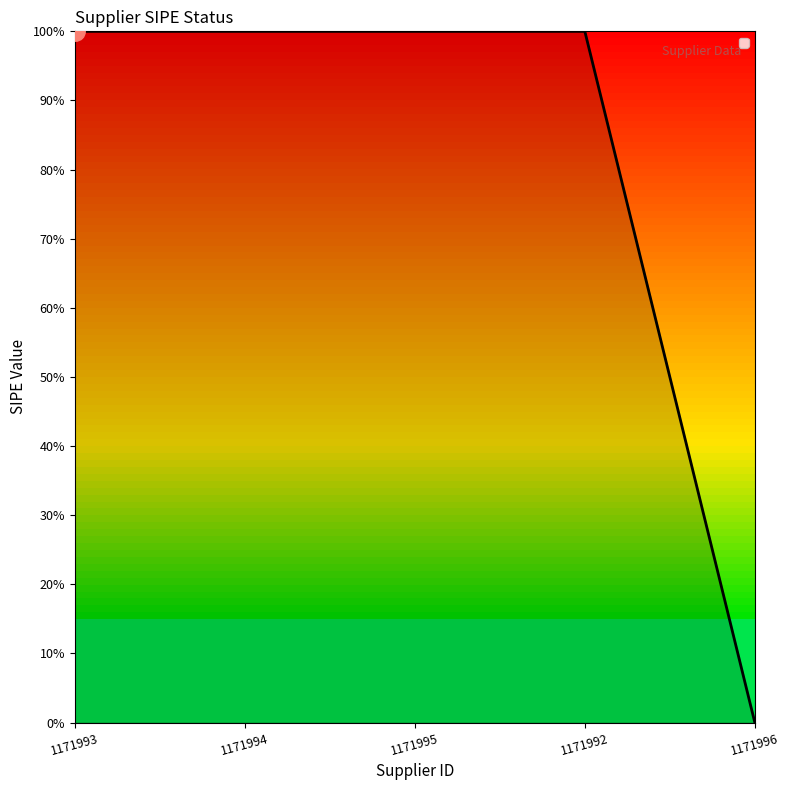

What is the sum of the values at 1171995 and 1171994?

2